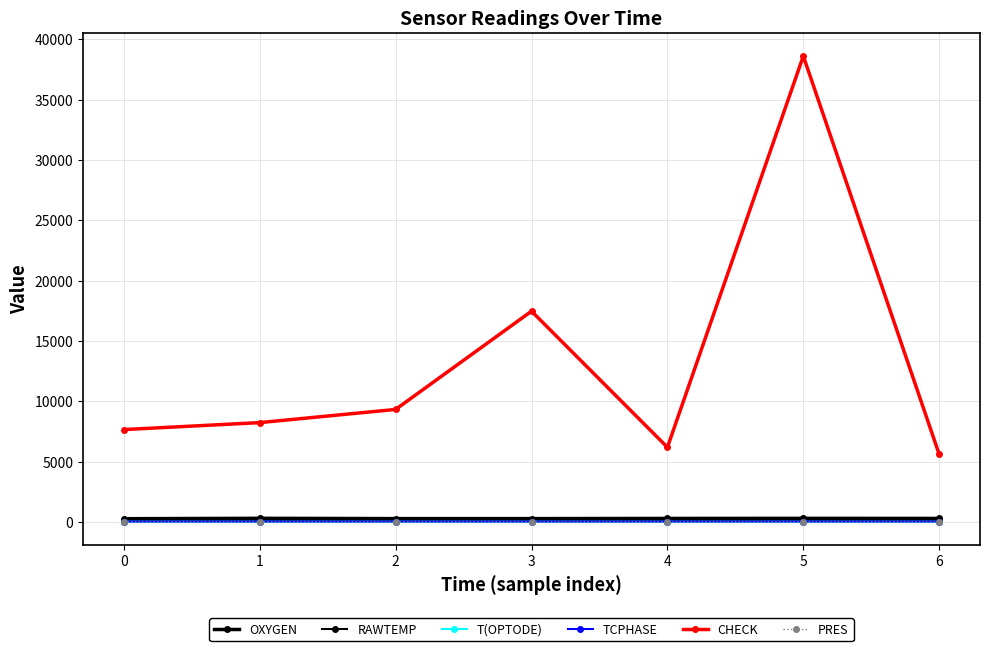

How many values in the CHECK series are below 8224?

3